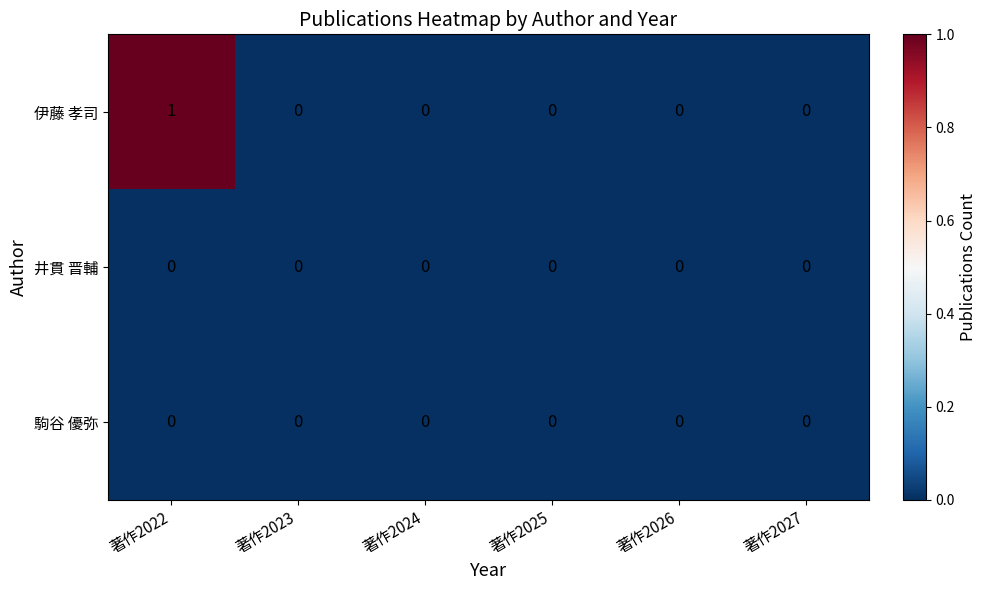

Which series has the largest total across all categories?

伊藤 孝司